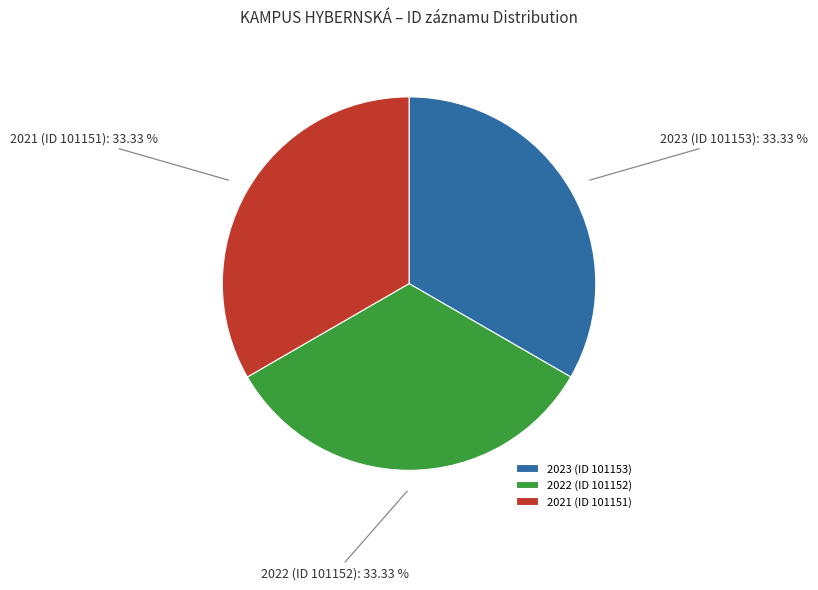

Does 2022 (ID 101152) represent more than half of the total?

No